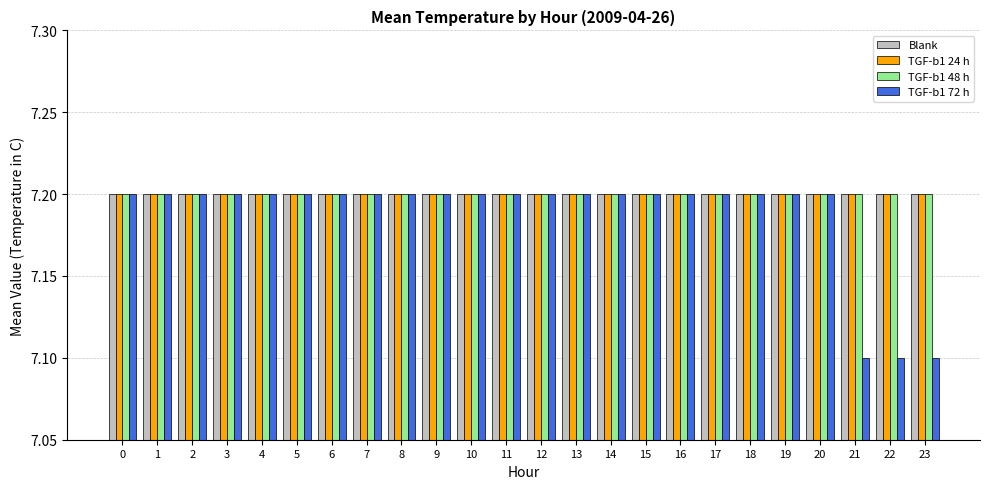

Is it true that Blank equals 7.2 at 18?

True